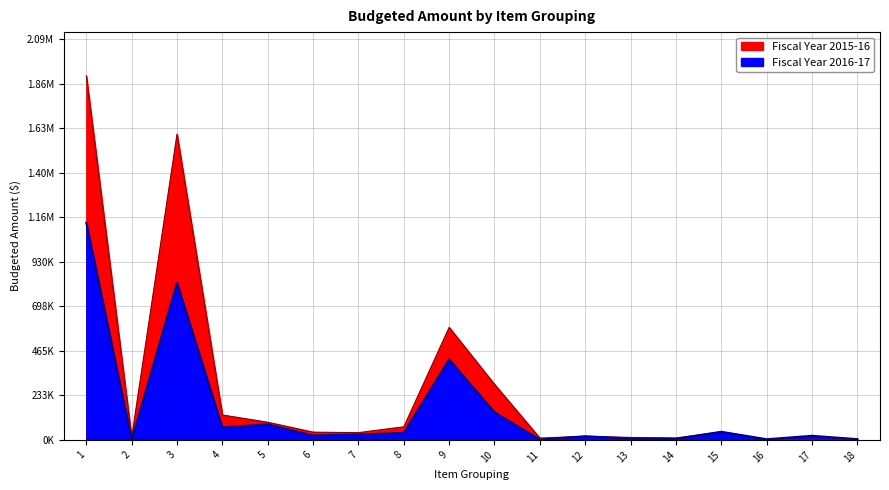

Rank the series by their average value, from lowest to highest.

Fiscal Year 2016-17, Fiscal Year 2015-16